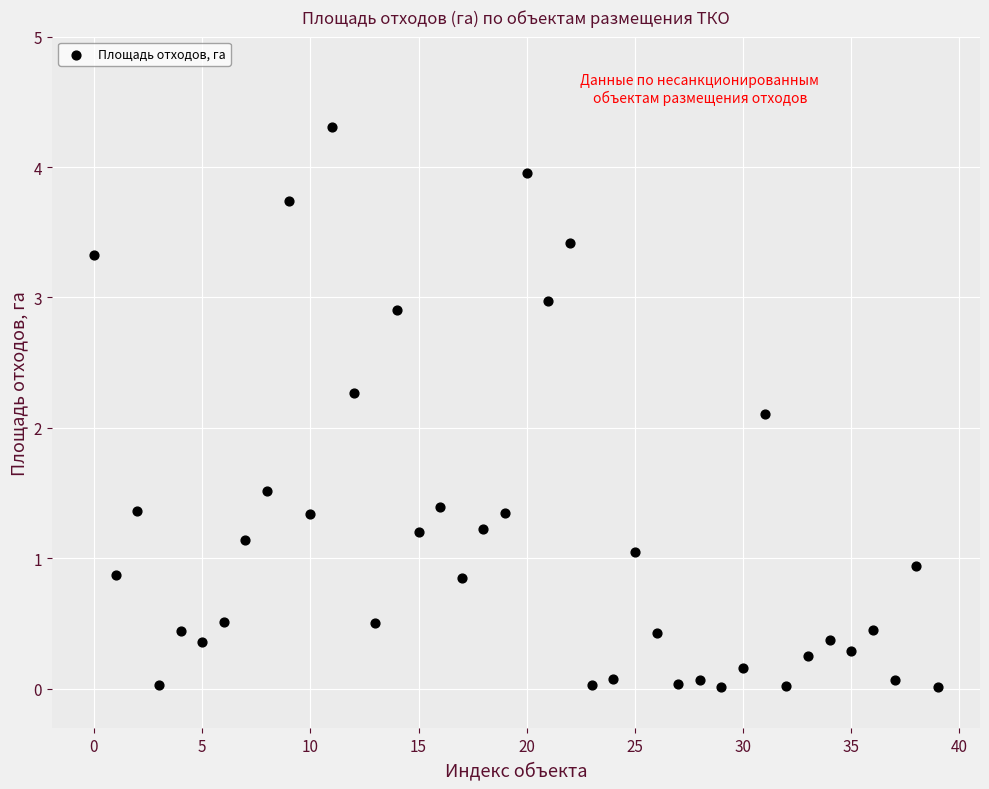

What Y value in the scatter plot is closest to 2?

2.1